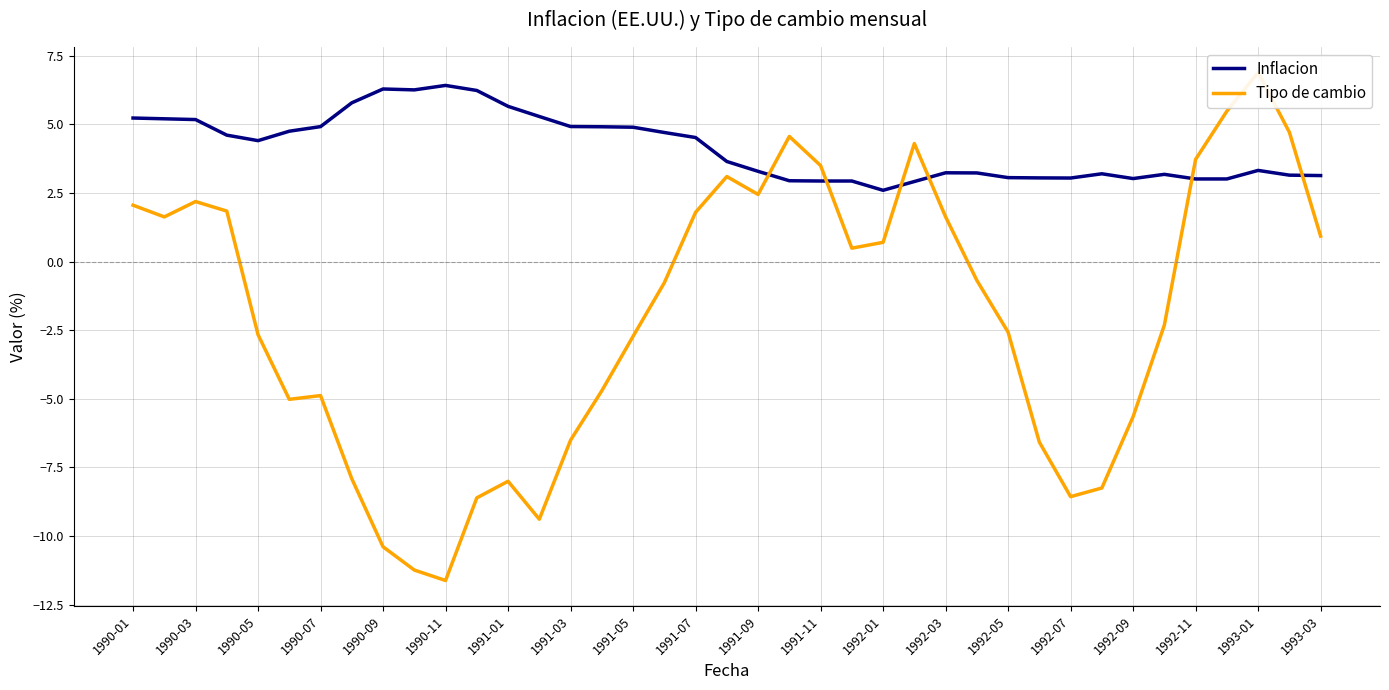

True or false: Inflacion has a value of 7.6 at 1990-05.

False